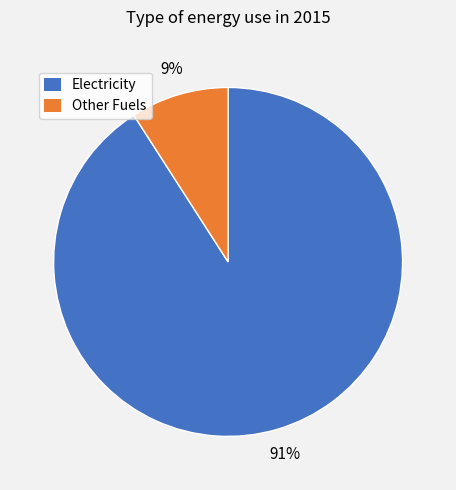

To the nearest percent, what is the difference between the largest and smallest slice percentages?

82%